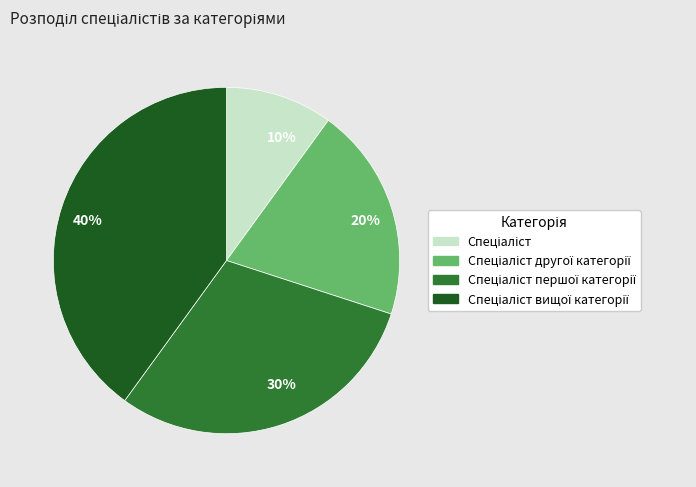

Which has a higher value, 30% or 40%?

40%